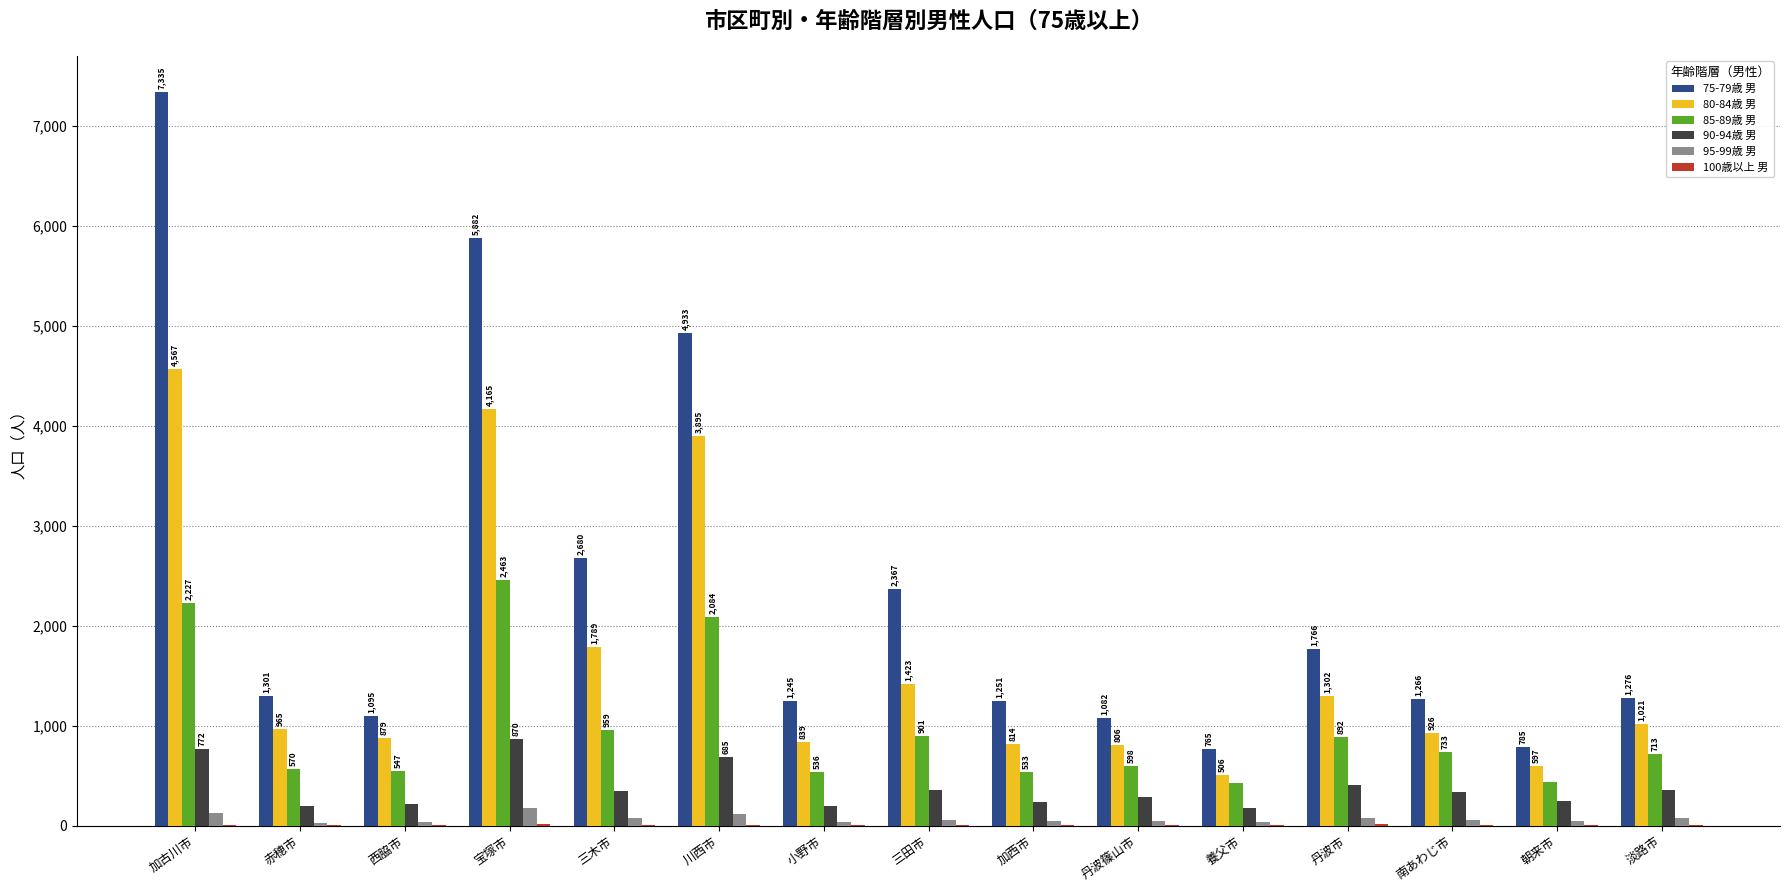

What is the maximum value shown in the chart?

7335